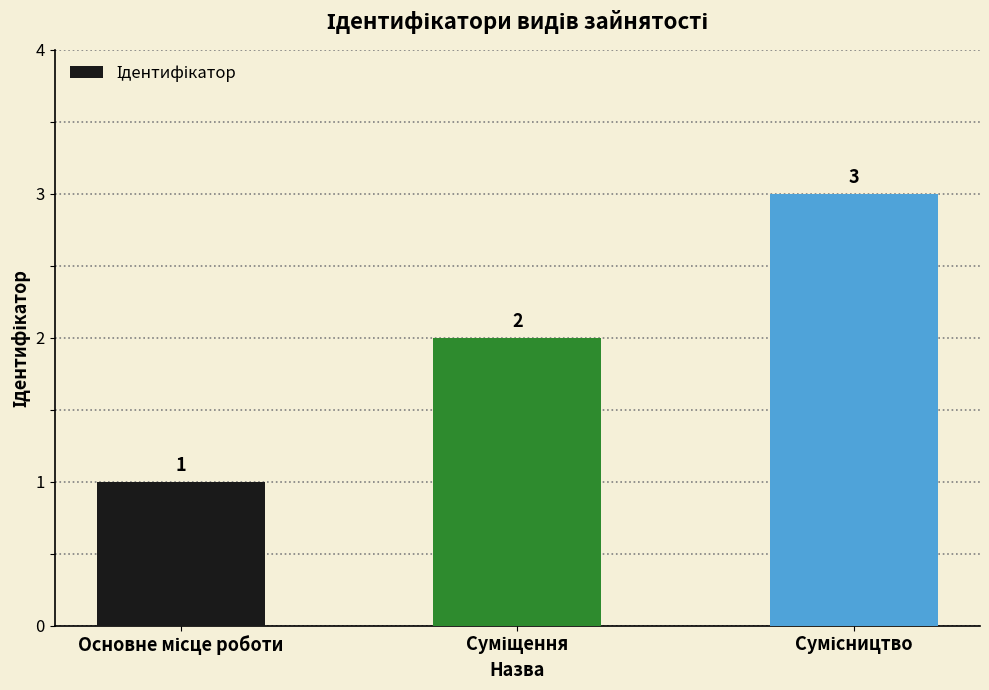

What is the value of the 3rd bar from the left?

3